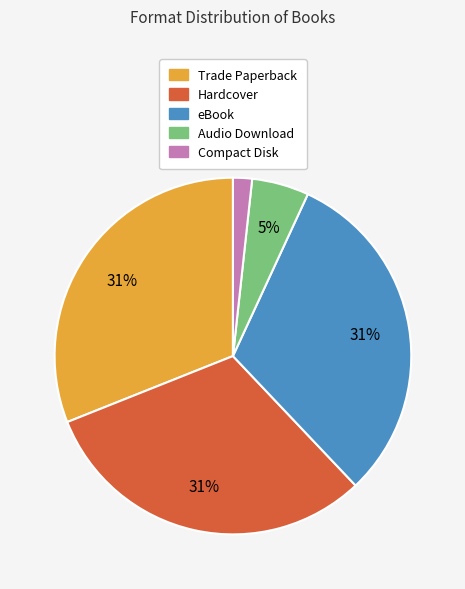

To the nearest percent, what portion does Audio Download represent?

5%